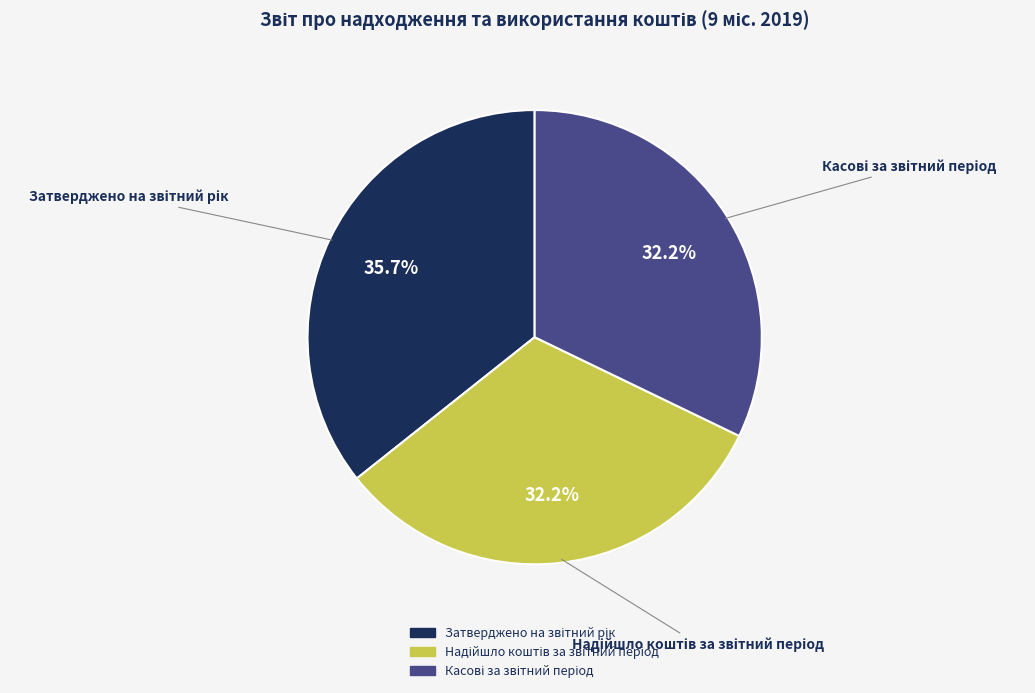

Is there a majority slice in this chart?

No